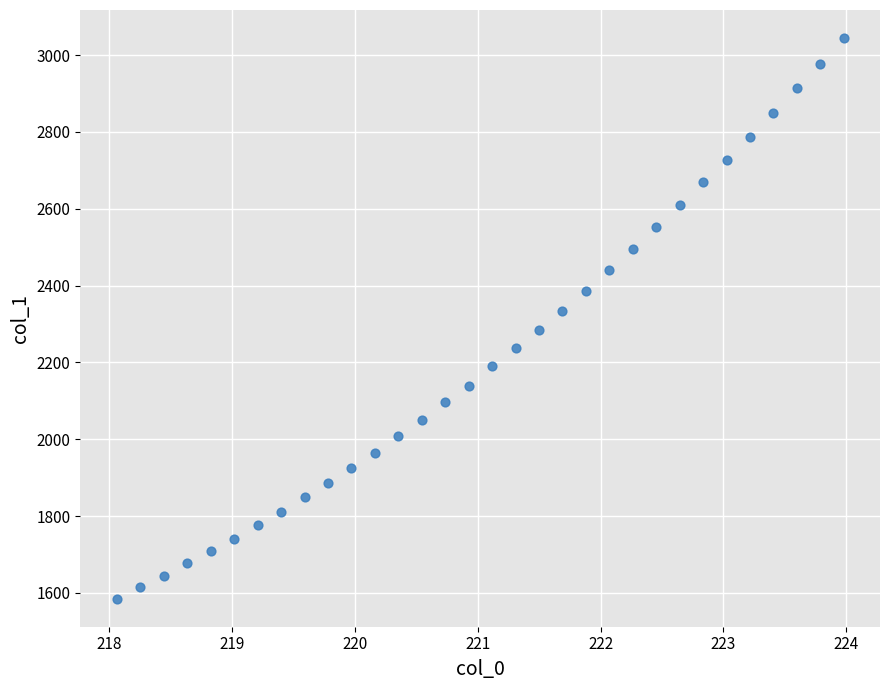

What is the range of X values (max minus min)?

5.9